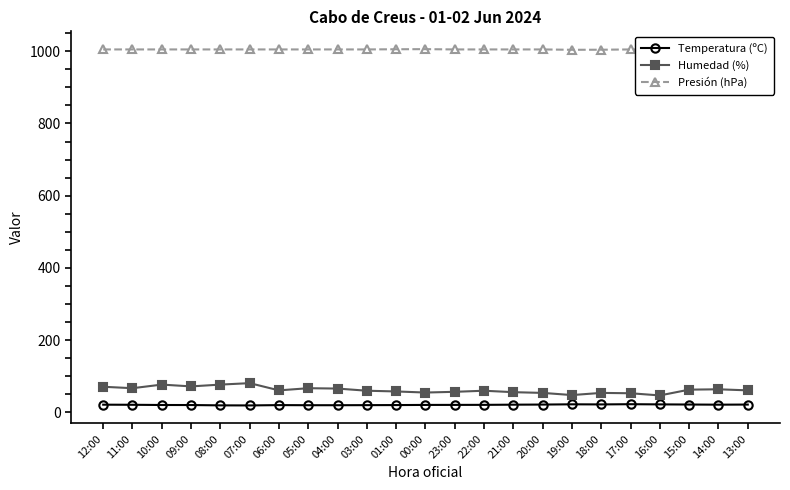

Where is the first local maximum for Temperatura (ºC)?

06:00